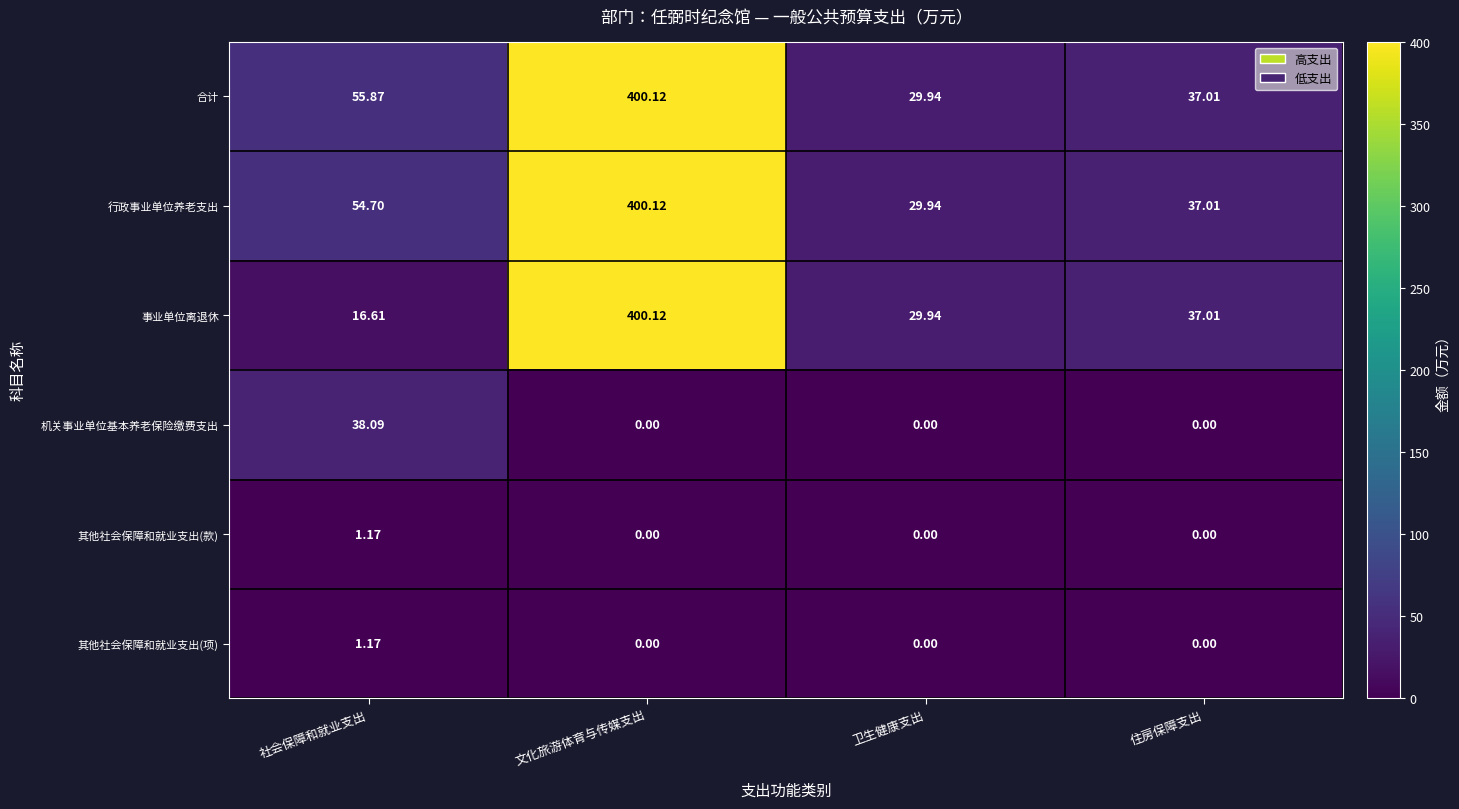

Is the value of 其他社会保障和就业支出(项) at 住房保障支出 greater than the value of 合计 at 文化旅游体育与传媒支出?

No